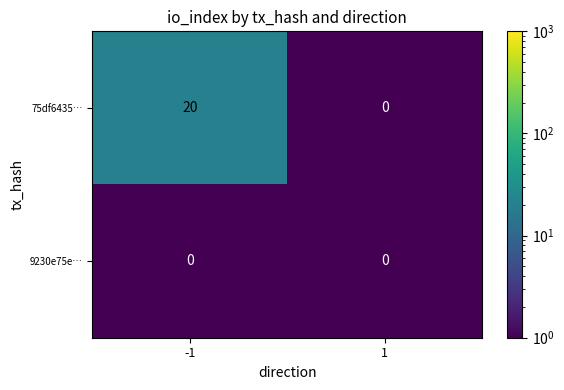

Is it true that 9230e75e… equals 0 at -1?

True